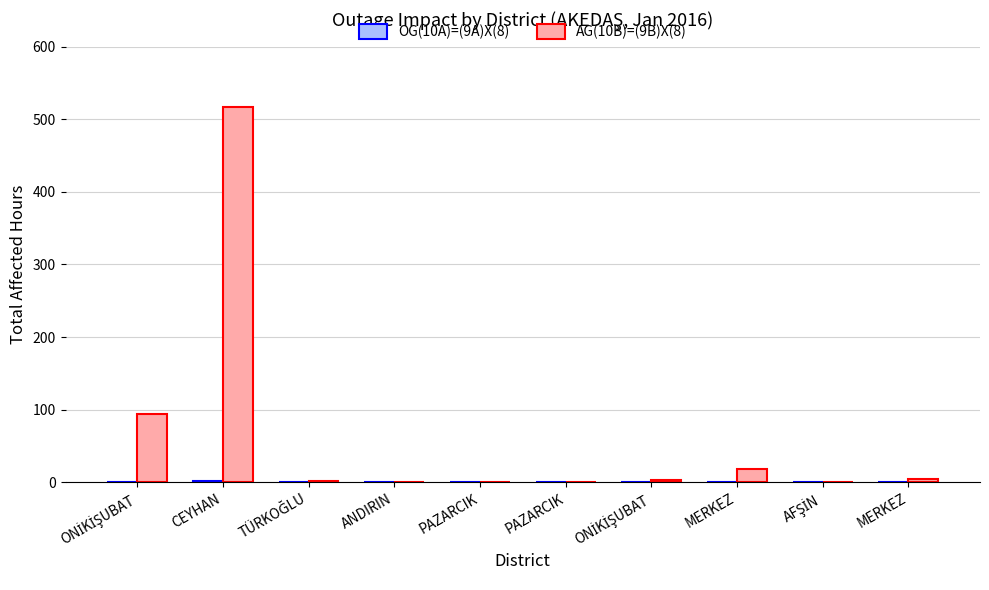

Reading left to right, list all the values displayed in this chart.

OG(10A)=(9A)X(8): 0.0	1.1	0.0	0.0	0.0	0.0	0.0	0.0	0.0	0.1
AG(10B)=(9B)X(8): 94.5	517.2	1.2	0.0	0.0	0.0	2.9	18.6	0.0	4.4